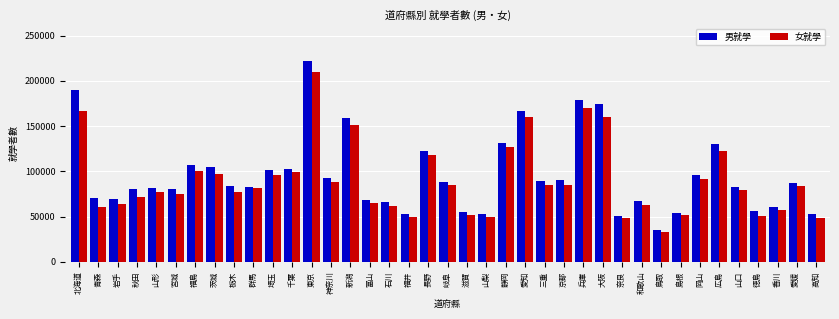

List the series in order of their peak value, highest first.

男就學, 女就學